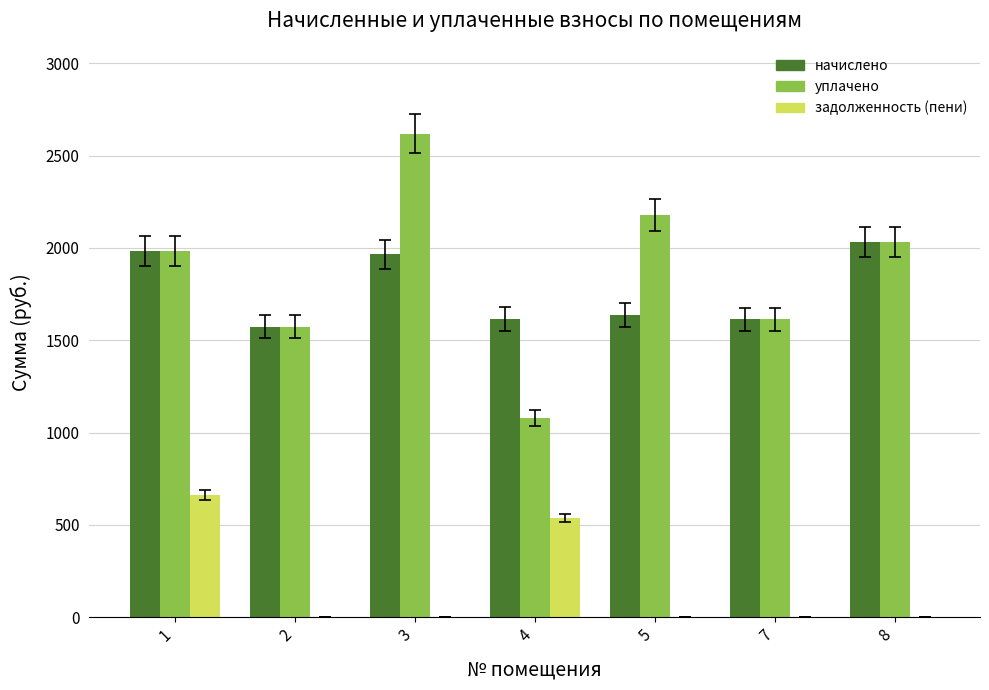

Is the value of уплачено at 4 greater than the value of задолженность (пени) at 8?

Yes